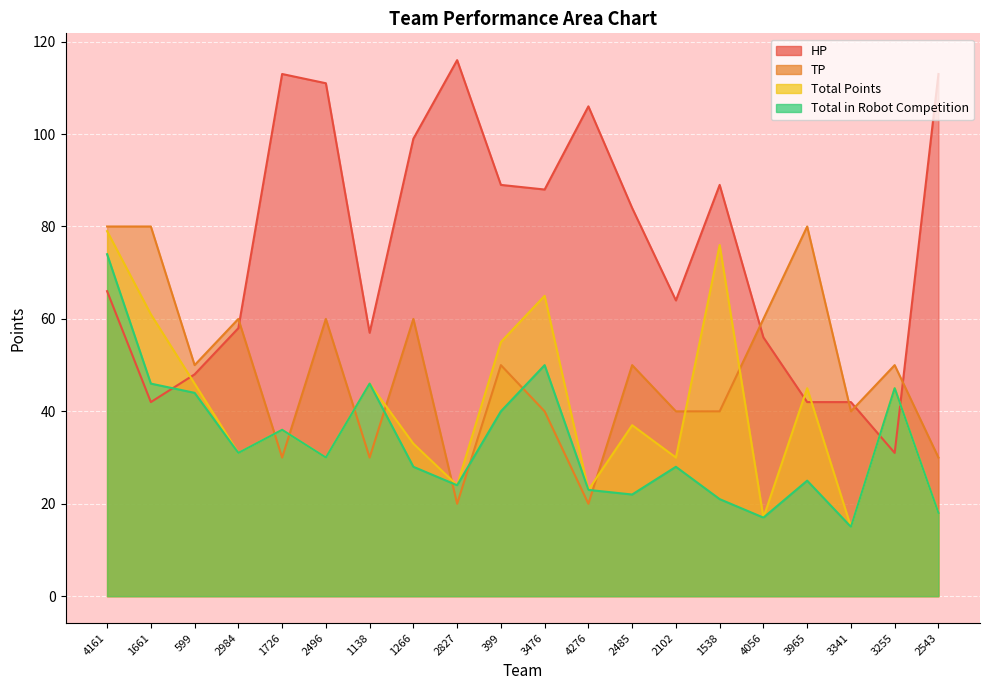

What position from the right is 2827?

12